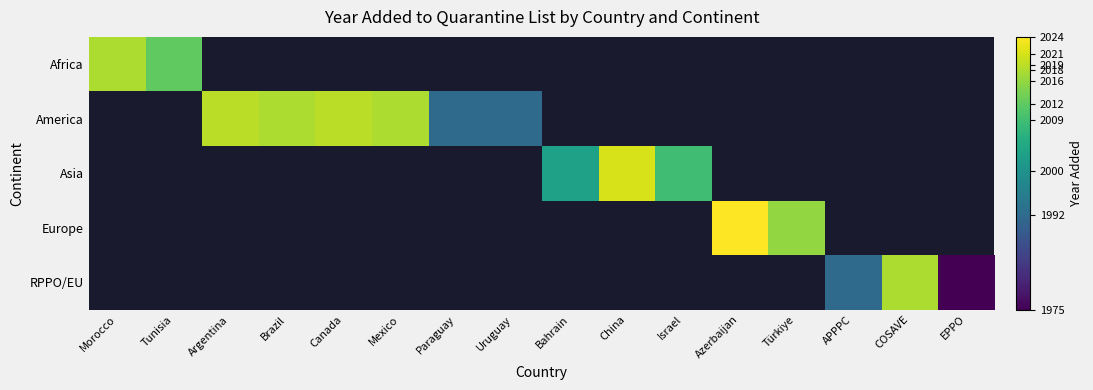

Count the number of categories in the chart.

16